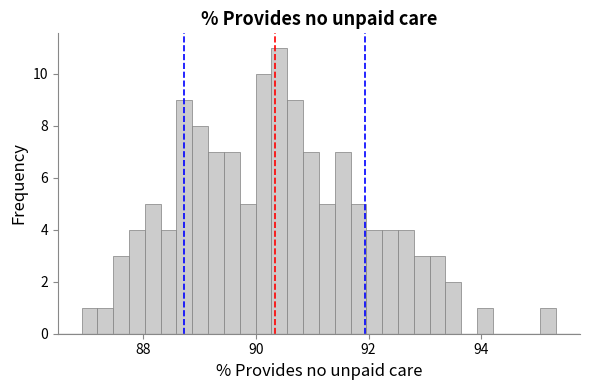

Around what value on the x-axis is the tallest bar? Give the approximate position of its centre, as read against the axis.

90.4